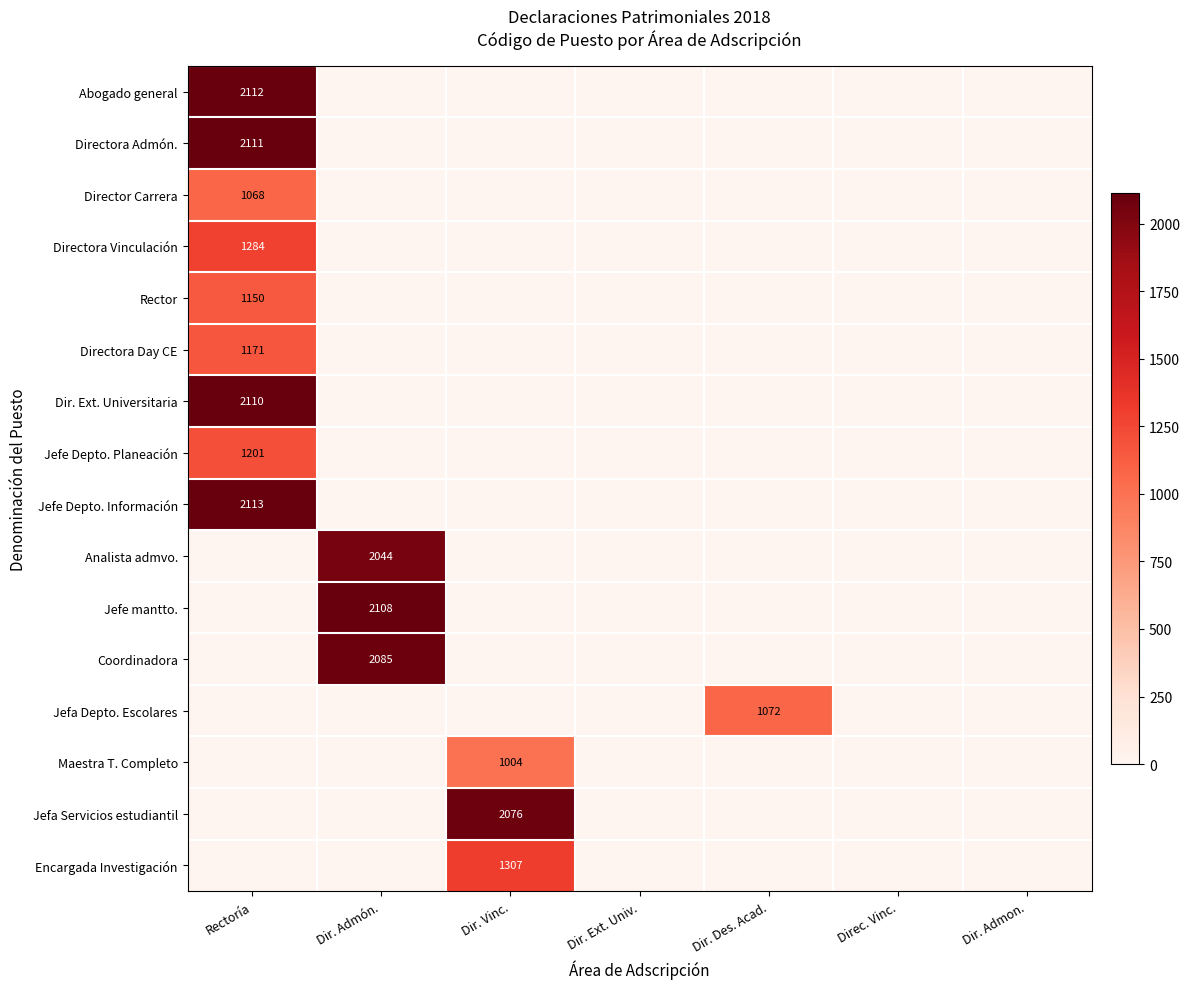

List the series in order of their peak value, lowest first.

Maestra T. Completo, Director Carrera, Jefa Depto. Escolares, Rector, Directora Day CE, Jefe Depto. Planeación, Directora Vinculación, Encargada Investigación, Analista admvo., Jefa Servicios estudiantil, Coordinadora, Jefe mantto., Dir. Ext. Universitaria, Directora Admón., Abogado general, Jefe Depto. Información